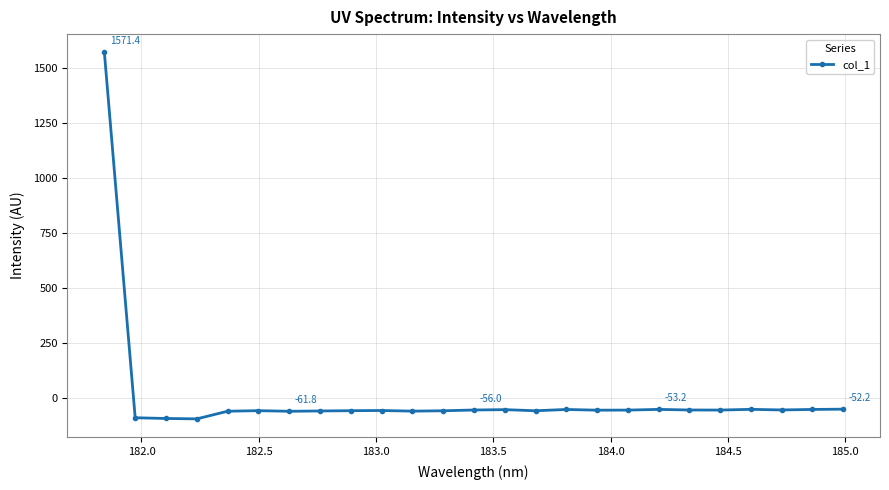

What is the difference between the maximum and minimum values?

1667.8